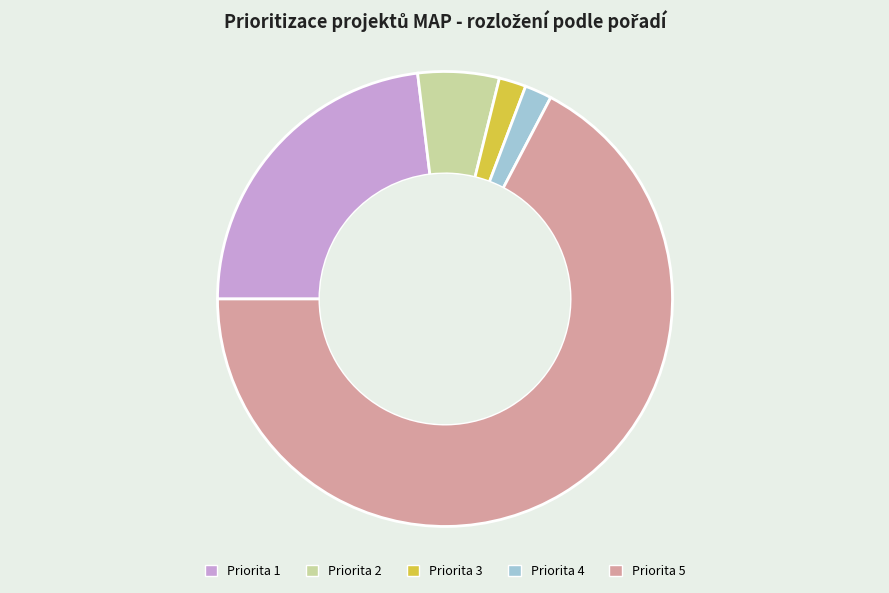

How many slices are in this pie chart?

5